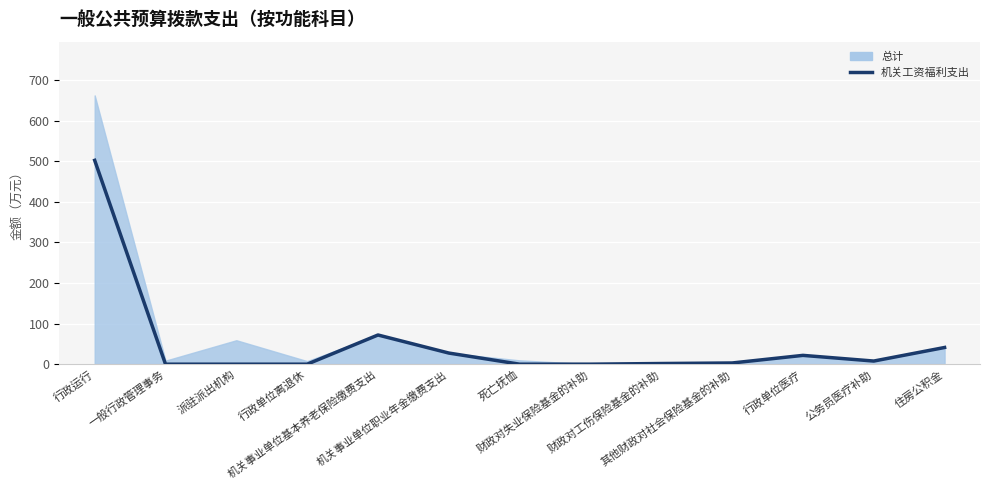

Reading right to left, transcribe all the data shown in this chart.

住房公积金=41.2	公务员医疗补助=7.7	行政单位医疗=21.7	其他财政对社会保险基金的补助=3.0	财政对工伤保险基金的补助=1.6	财政对失业保险基金的补助=0.1	死亡抚恤=0.0	机关事业单位职业年金缴费支出=27.4	机关事业单位基本养老保险缴费支出=71.9	行政单位离退休=0.0	派驻派出机构=0.0	一般行政管理事务=0.0	行政运行=502.3